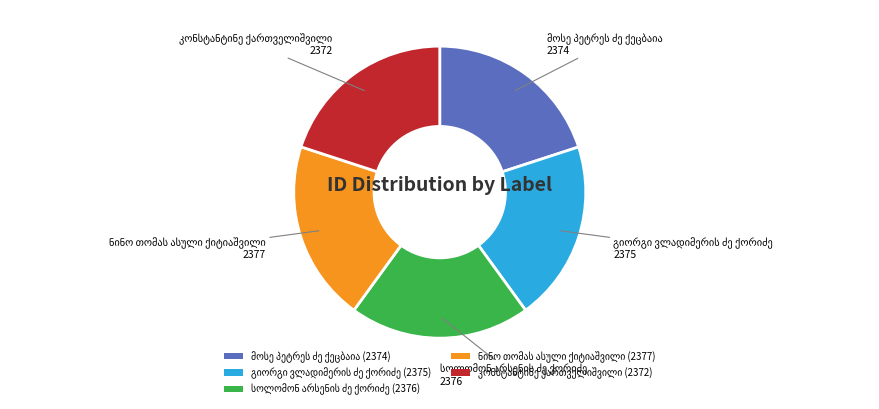

Is there a majority slice in this chart?

No